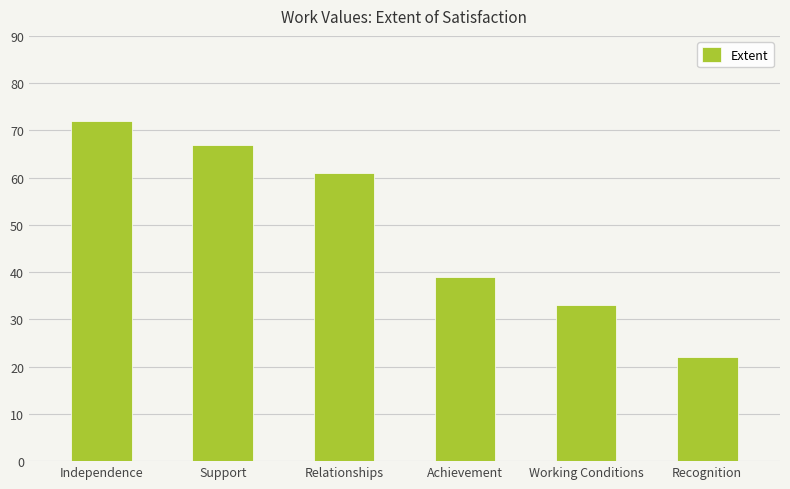

What is the difference between the values at Achievement and Independence?

33